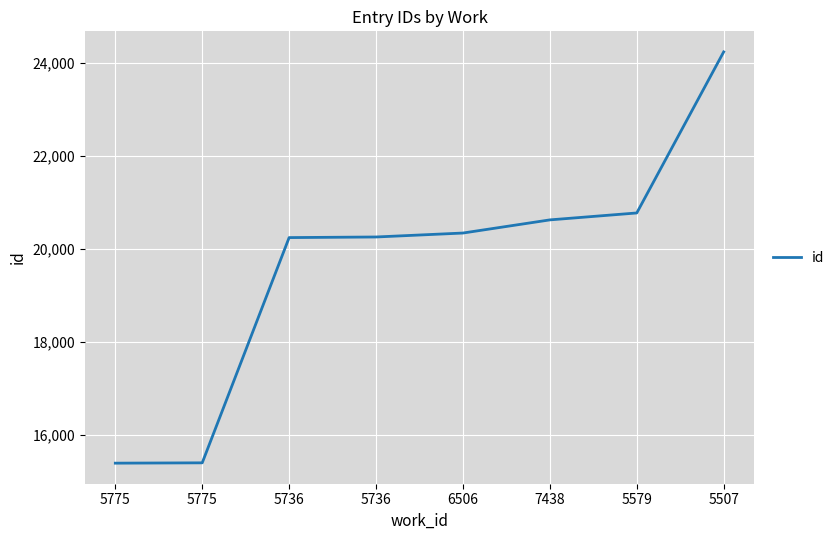

What is the greatest value displayed?

24245